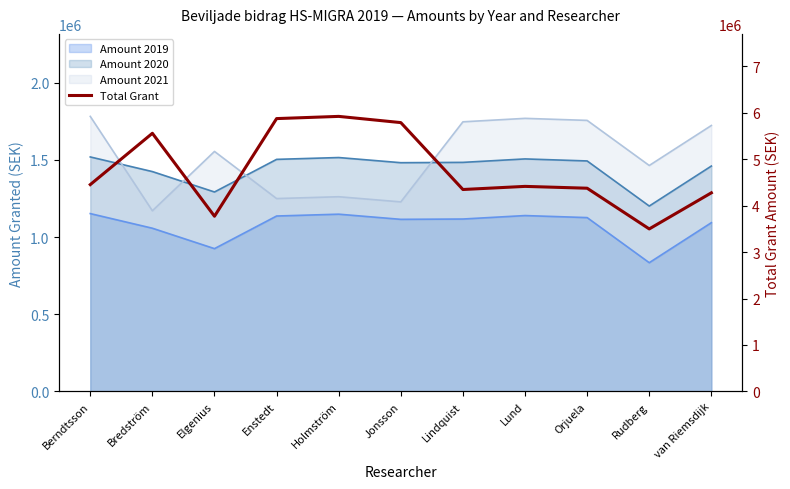

List the labels in order of value, largest first.

Holmström, Enstedt, Jonsson, Bredström, Berndtsson, Lund, Orjuela, Lindquist, van Riemsdijk, Elgenius, Rudberg